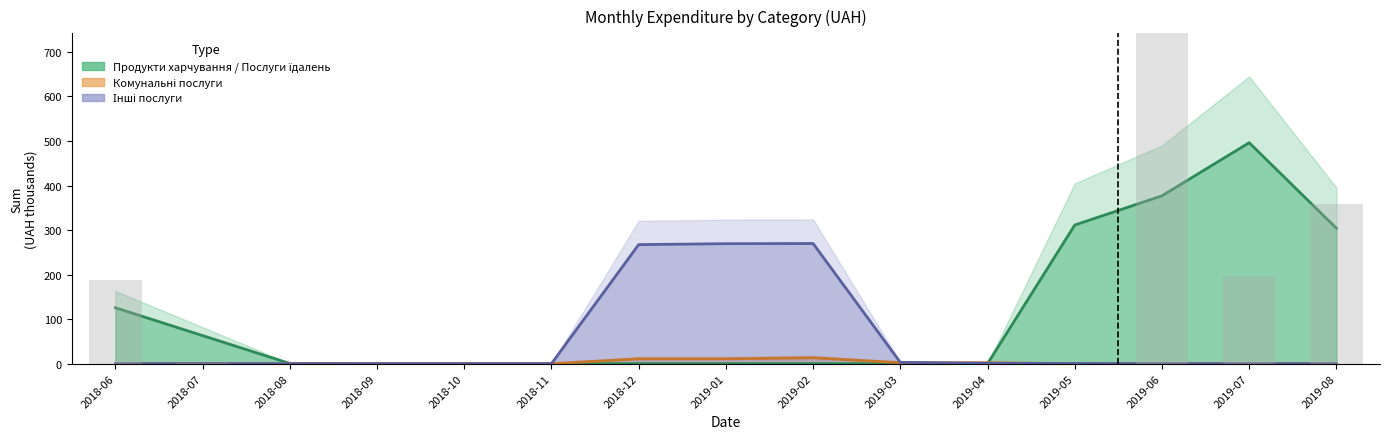

What is the difference between the maximum and minimum values in the Інші послуги series?

269.8